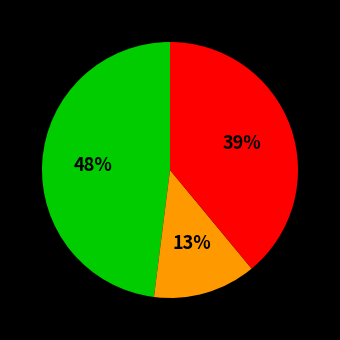

Is there any slice that represents more than half of the pie?

No